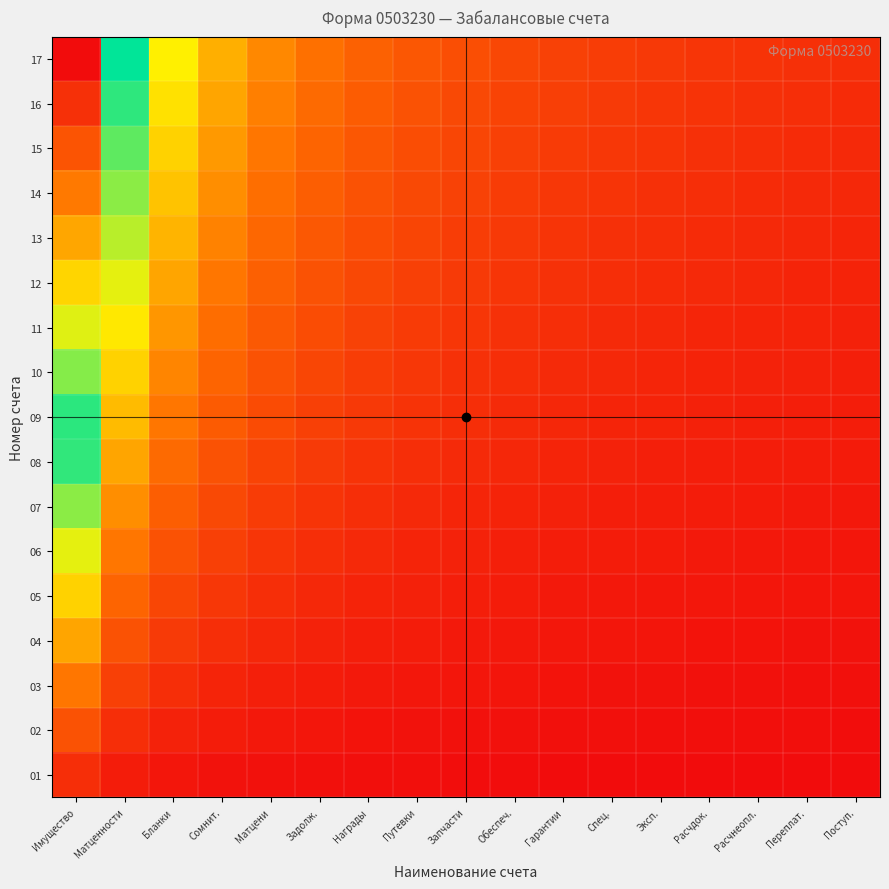

What is the total value across all series at Путевки?

1.1